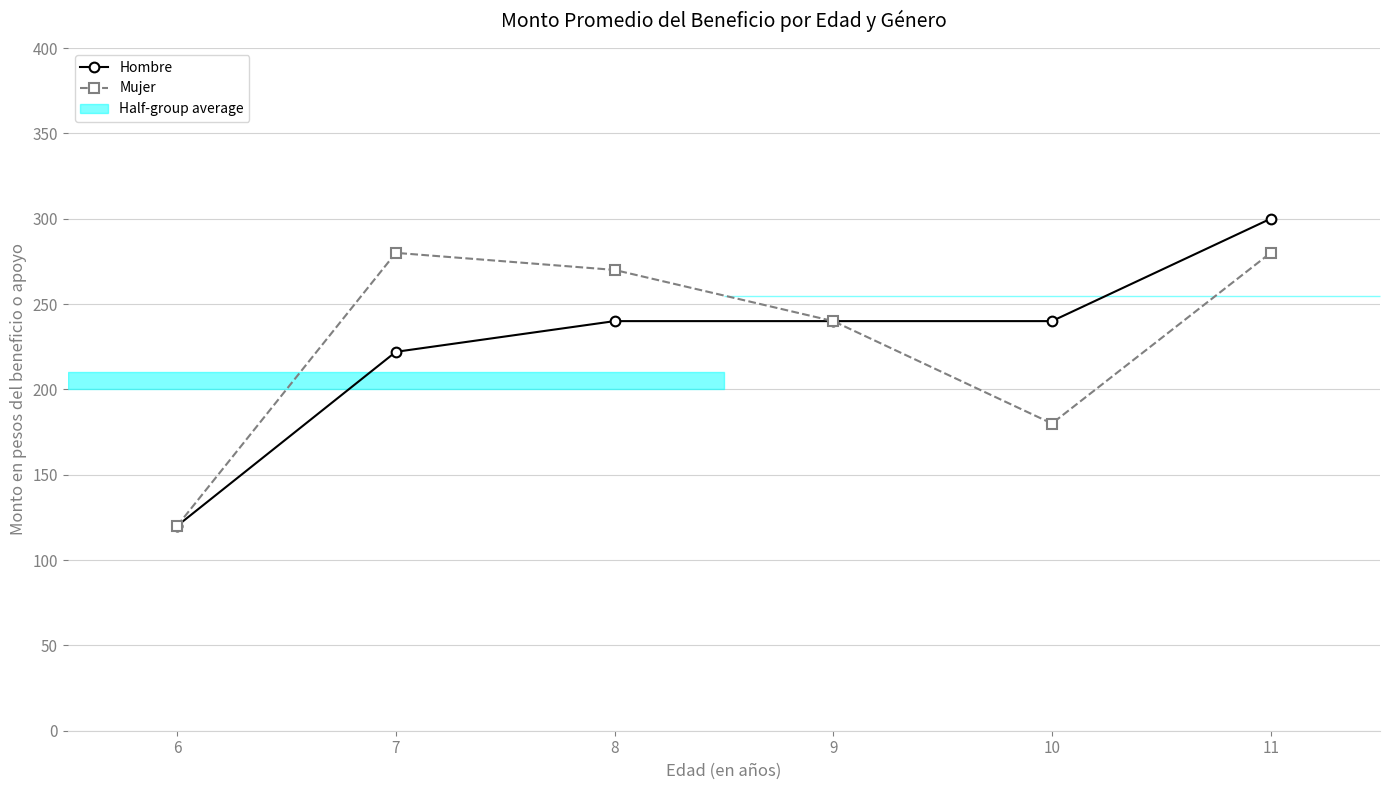

Reading right to left, list all the values displayed in this chart.

Hombre: 300	240	240	240	222	120
Mujer: 280	180	240	270	280	120